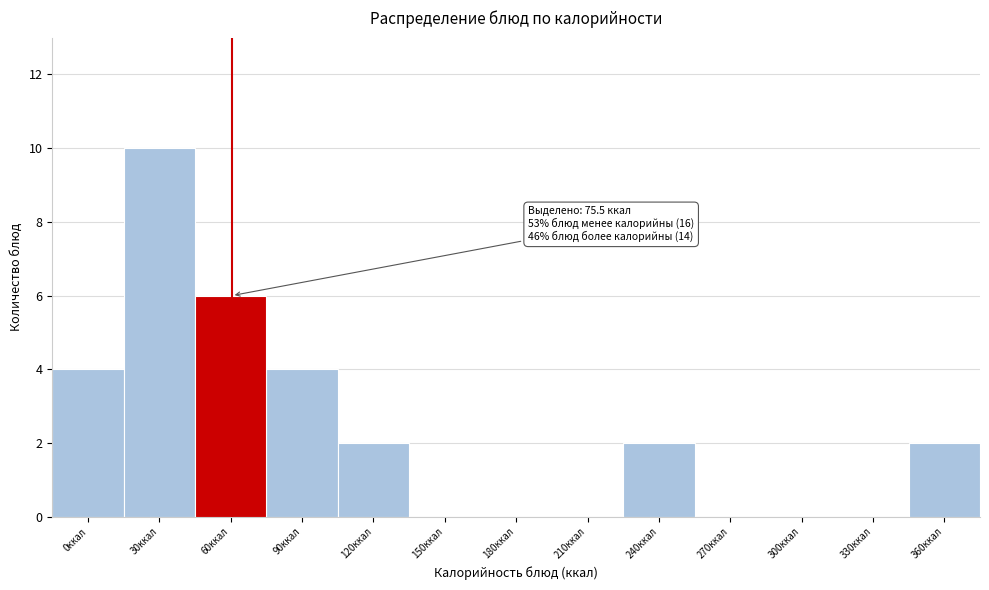

Reading right to left, list all the values displayed in this chart.

360ккал=2	330ккал=0	300ккал=0	270ккал=0	240ккал=2	210ккал=0	180ккал=0	150ккал=0	120ккал=2	90ккал=4	60ккал=6	30ккал=10	0ккал=4